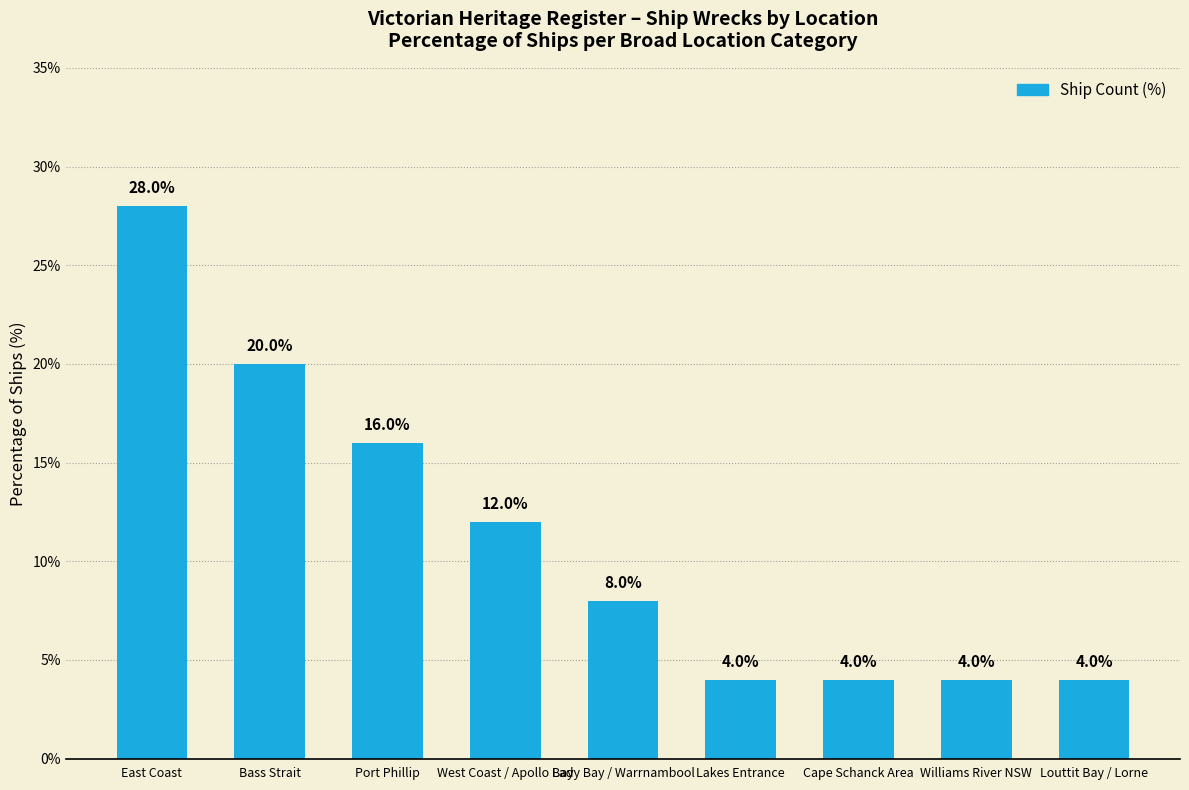

What position from the right is West Coast / Apollo Bay?

6